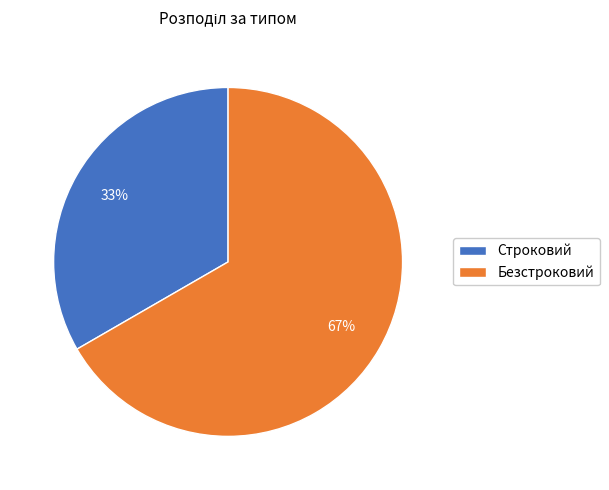

To the nearest percent, what percentage of the pie is Строковий?

33%